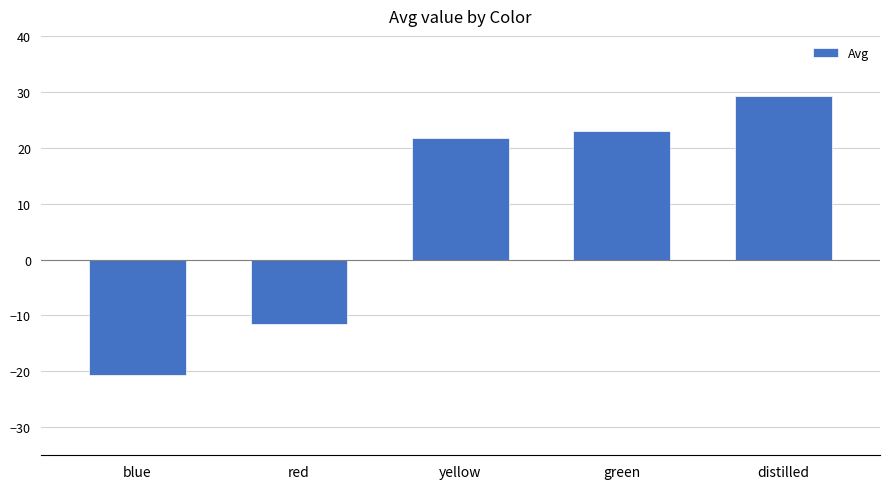

Reading left to right, list all the values displayed in this chart.

-20.6	-11.6	21.7	23.0	29.3